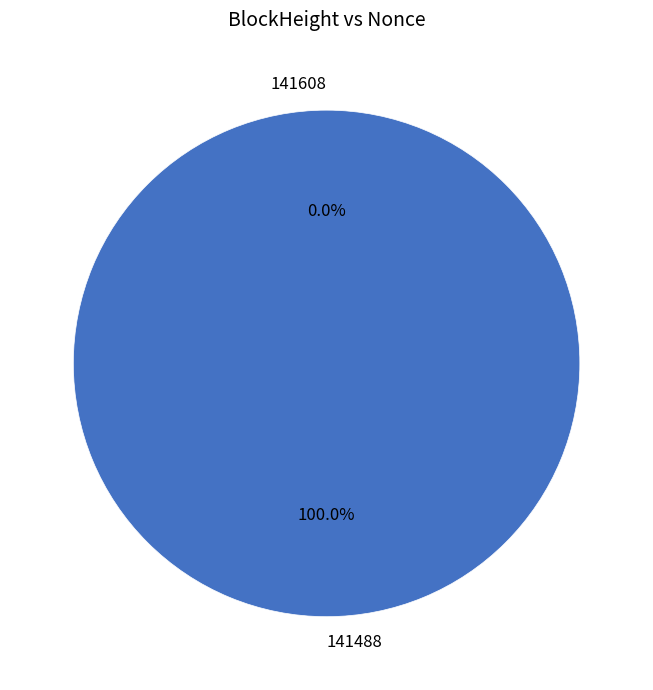

How many segments does this pie chart have?

2